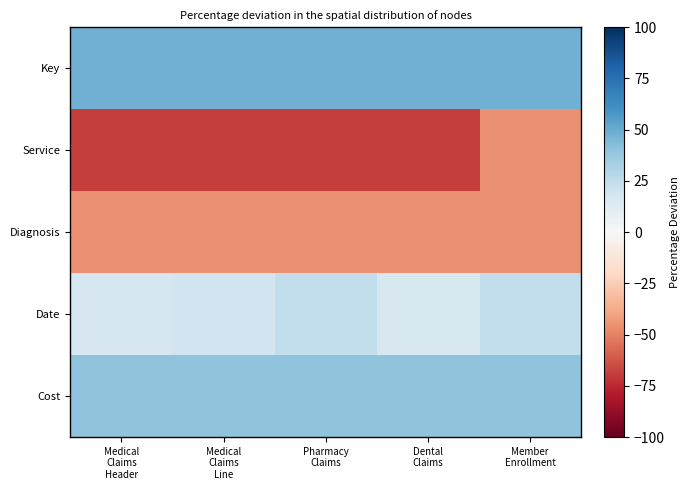

At which category is the sum across all series the highest?

Member
Enrollment